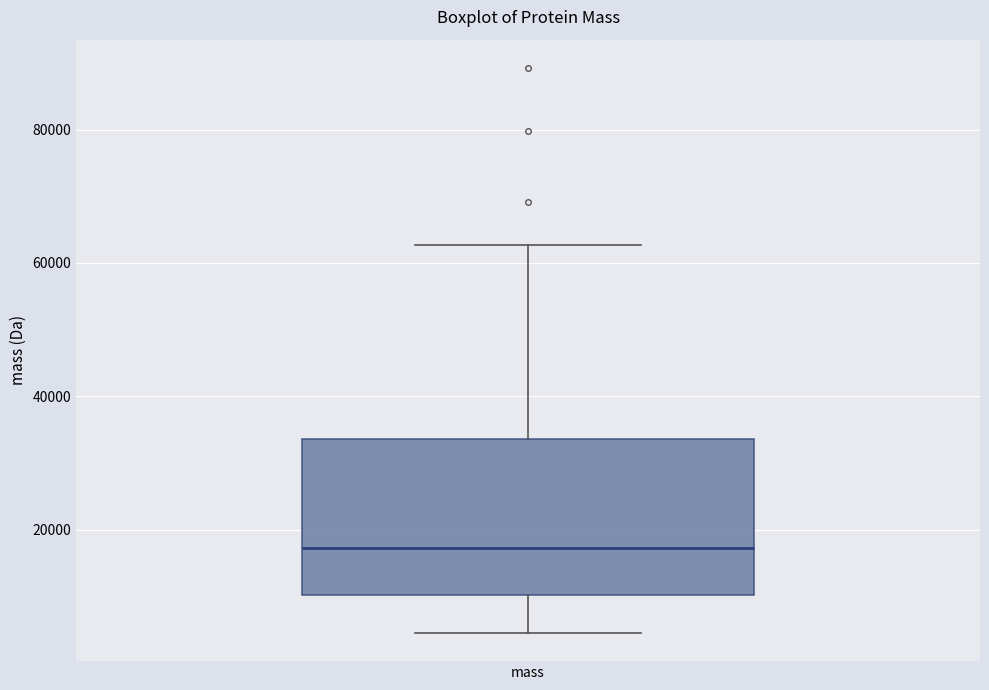

Transcribe this box plot: give where the median line is, the range the box spans, and where the two whiskers end, as read against the y-axis. The values are not printed on the chart, so give them approximately, as read against the axis.

median 18000, box 10000 to 34000, whiskers 4000 to 62000